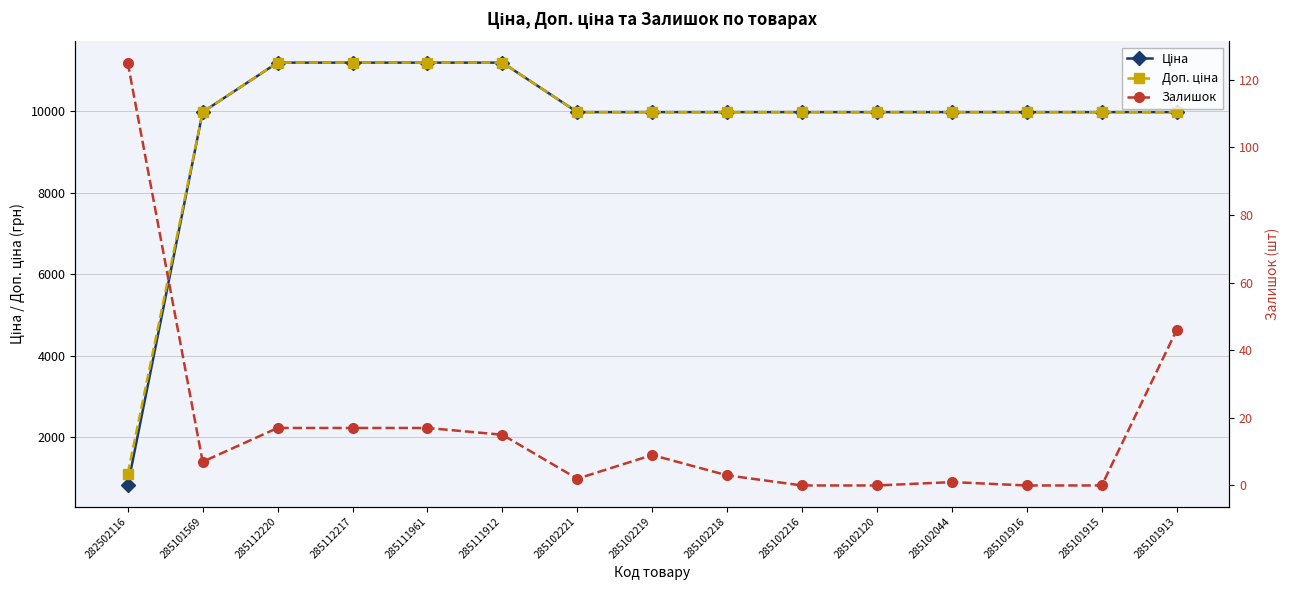

Which category has the lowest value across all series?

285102216